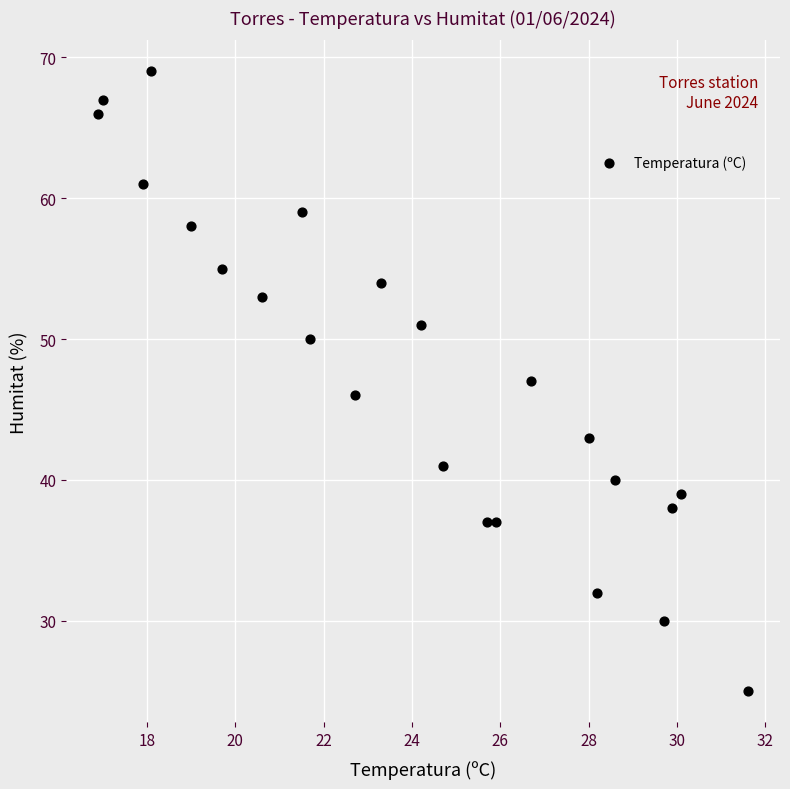

What is the range of Y values (max minus min)?

44